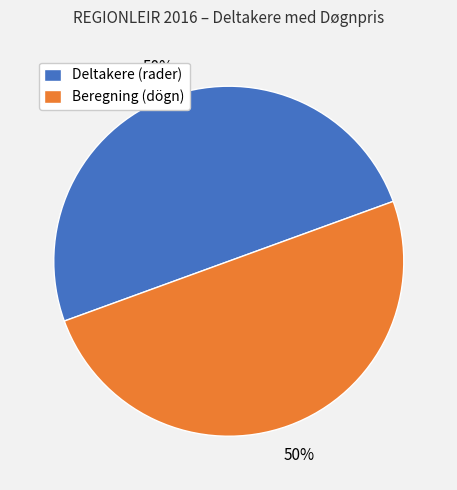

Is the sum of Beregning (dögn) and Deltakere (rader) greater than half?

Yes